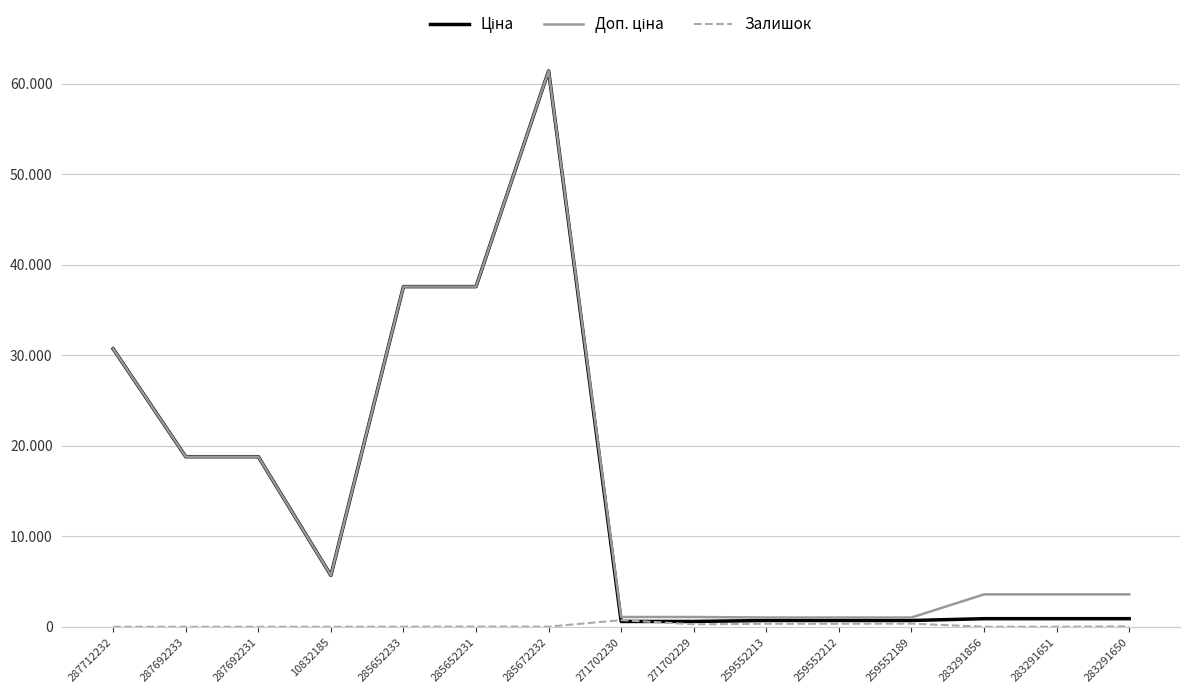

Does the chart have visible grid lines?

Yes